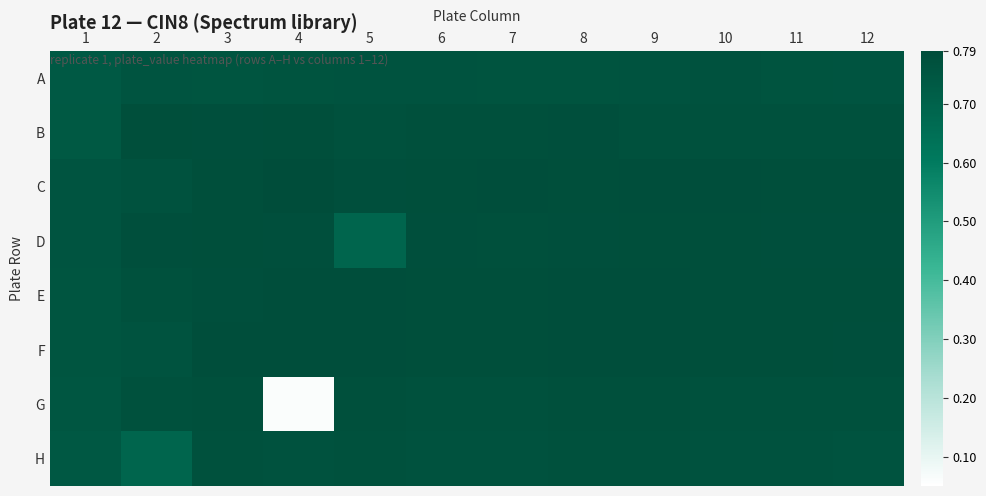

Reading left to right, transcribe all the data shown in this chart.

A: 1=0.7	2=0.8	3=0.8	4=0.8	5=0.8	6=0.8	7=0.8	8=0.8	9=0.8	10=0.8	11=0.8	12=0.8
B: 1=0.7	2=0.8	3=0.8	4=0.8	5=0.8	6=0.8	7=0.8	8=0.8	9=0.8	10=0.8	11=0.8	12=0.8
C: 1=0.8	2=0.8	3=0.8	4=0.8	5=0.8	6=0.8	7=0.8	8=0.8	9=0.8	10=0.8	11=0.8	12=0.8
D: 1=0.8	2=0.8	3=0.8	4=0.8	5=0.7	6=0.8	7=0.8	8=0.8	9=0.8	10=0.8	11=0.8	12=0.8
E: 1=0.8	2=0.8	3=0.8	4=0.8	5=0.8	6=0.8	7=0.8	8=0.8	9=0.8	10=0.8	11=0.8	12=0.8
F: 1=0.8	2=0.8	3=0.8	4=0.8	5=0.8	6=0.8	7=0.8	8=0.8	9=0.8	10=0.8	11=0.8	12=0.8
G: 1=0.7	2=0.8	3=0.8	4=0.1	5=0.8	6=0.8	7=0.8	8=0.8	9=0.8	10=0.8	11=0.8	12=0.8
H: 1=0.7	2=0.7	3=0.8	4=0.8	5=0.8	6=0.8	7=0.8	8=0.8	9=0.8	10=0.8	11=0.8	12=0.8